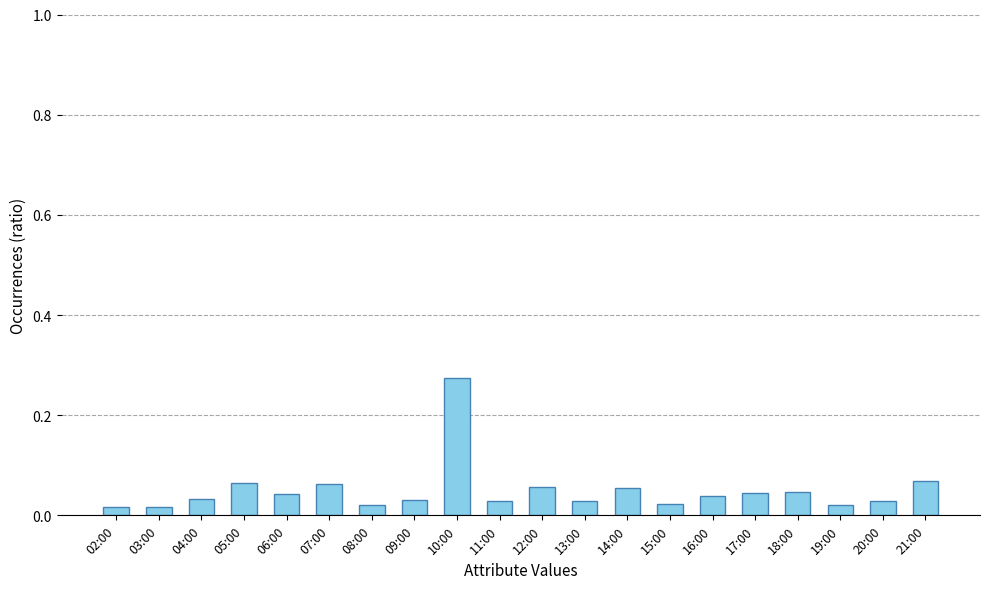

Is it true that the value at 21:00 is 0.0?

False